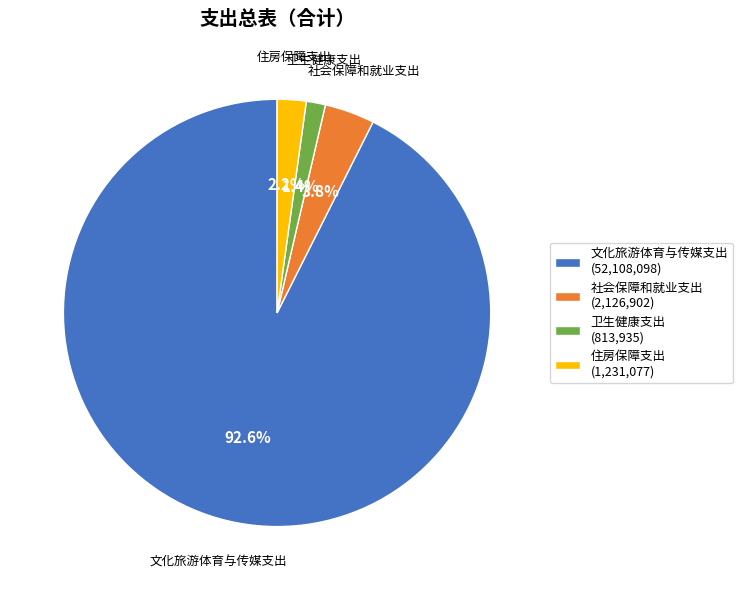

To the nearest percent, what percentage of the pie is 住房保障支出?

2%